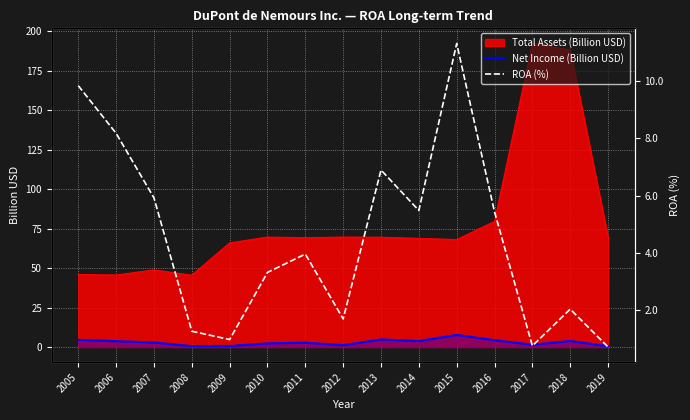

The value of Total Assets (Billion USD) at 2012 is 69.6. True or false?

True